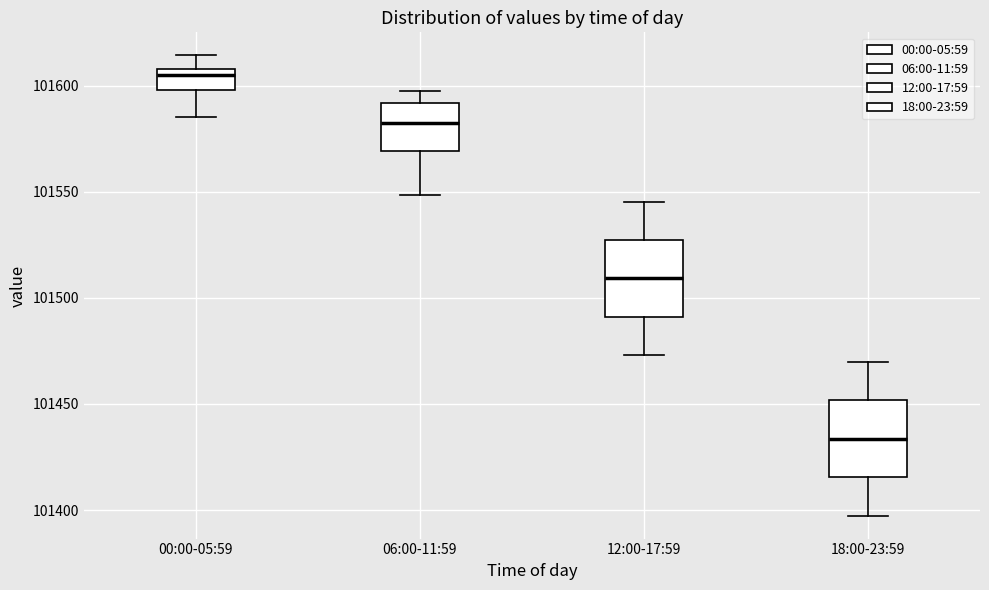

Reading left to right, read every box against the y-axis: the position of its median line, the range the box covers, and the ends of its whiskers. The values are not printed on the chart, so give them approximately, as read against the axis.

00:00-05:59: median 101605, box 101600 to 101610, whiskers 101585 to 101615
06:00-11:59: median 101585, box 101570 to 101590, whiskers 101550 to 101595
12:00-17:59: median 101510, box 101490 to 101525, whiskers 101475 to 101545
18:00-23:59: median 101435, box 101415 to 101450, whiskers 101395 to 101470